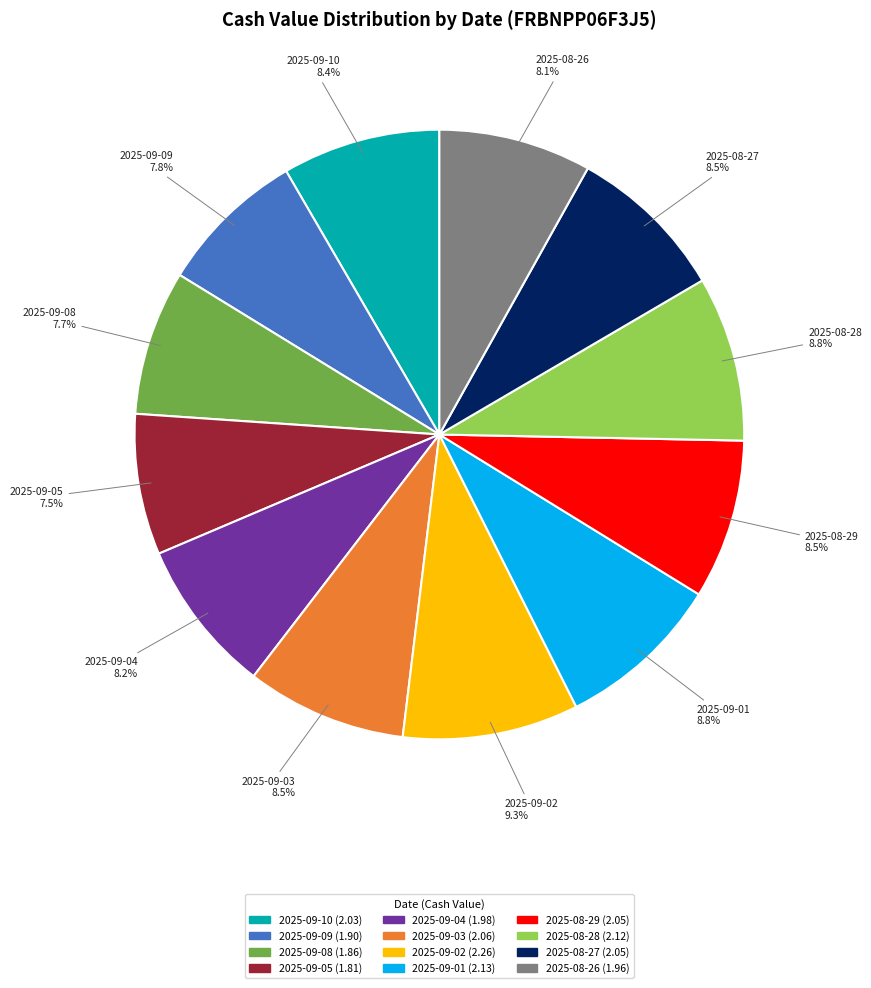

Count the number of slices in the pie.

12